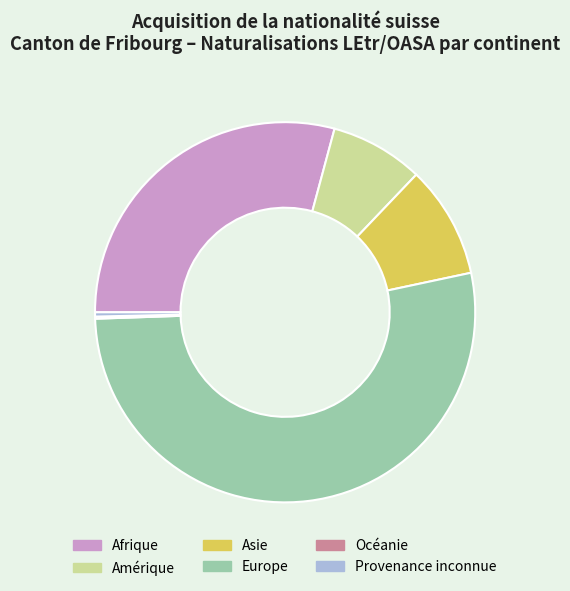

Approximately how many times larger is the value at Amérique compared to Provenance inconnue?

22.0